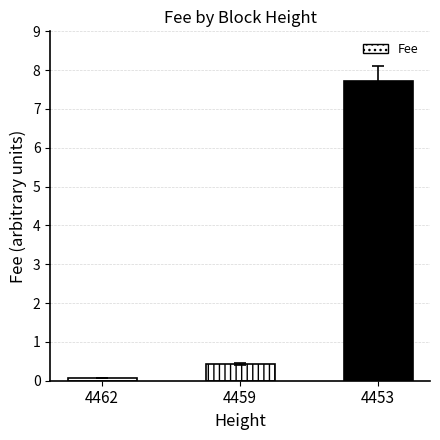

Is it true that the value at 4453 is 3.2?

False